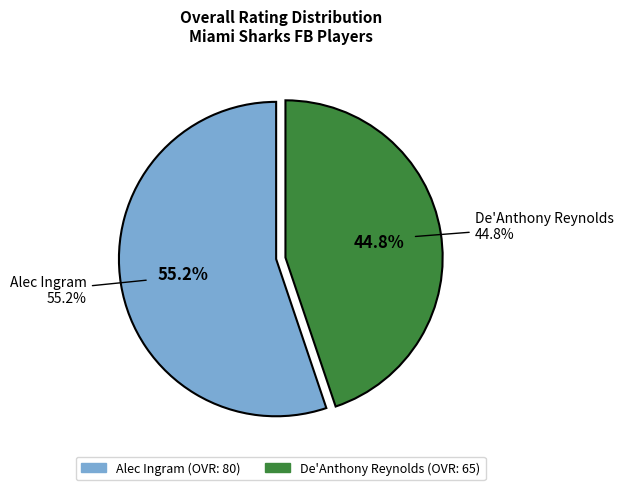

Does Alec Ingram represent more than half of the total?

Yes